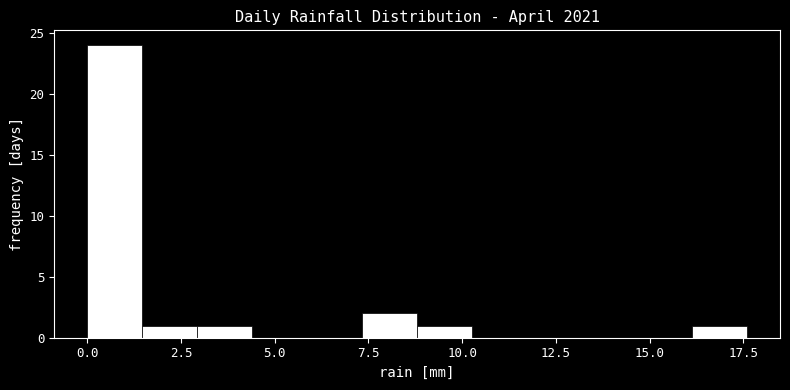

Around what value on the x-axis is the tallest bar? Give the approximate position of its centre, as read against the axis.

0.5